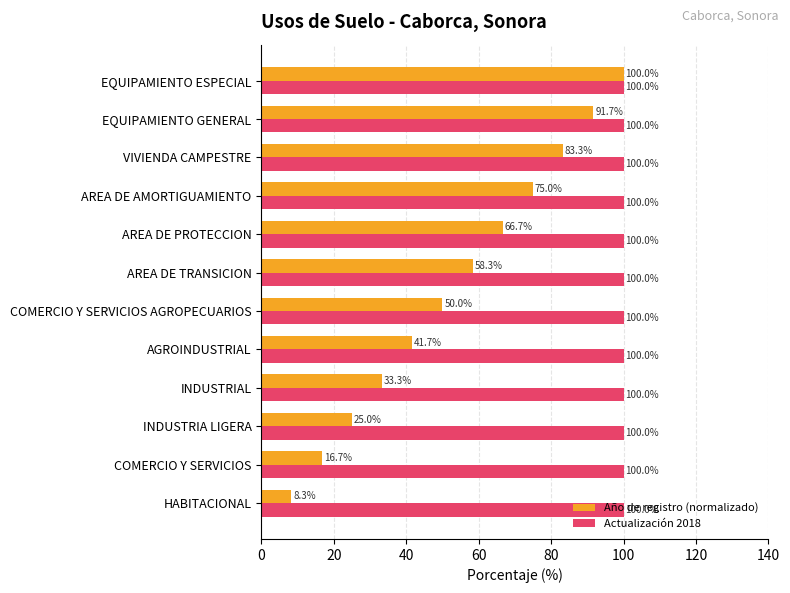

At how many categories does at least one series exceed 41?

12